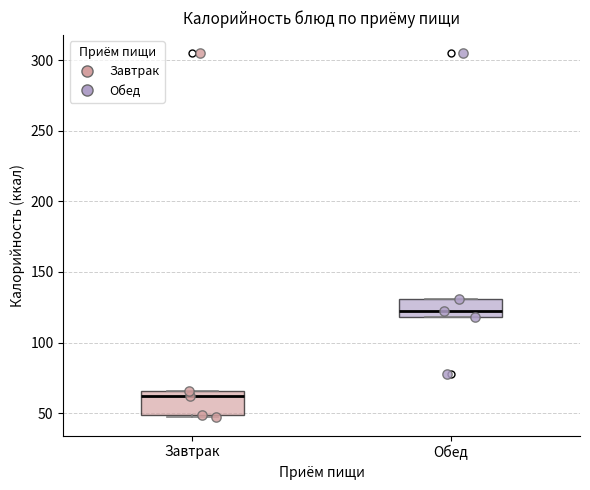

Where is the upper edge of the box for Обед on the y-axis? The values are not printed on the chart, so give them approximately, as read against the axis.

130